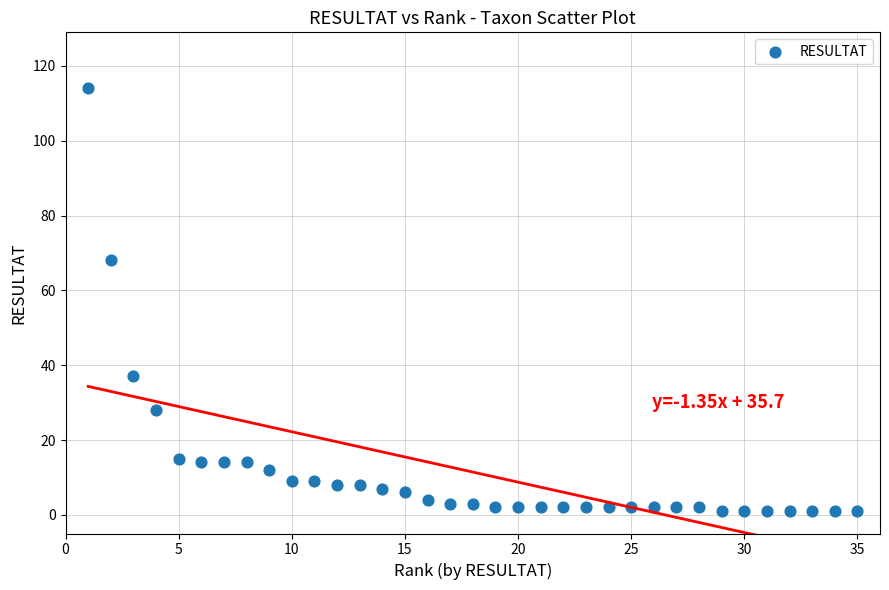

What is the range of Y values (max minus min)?

113